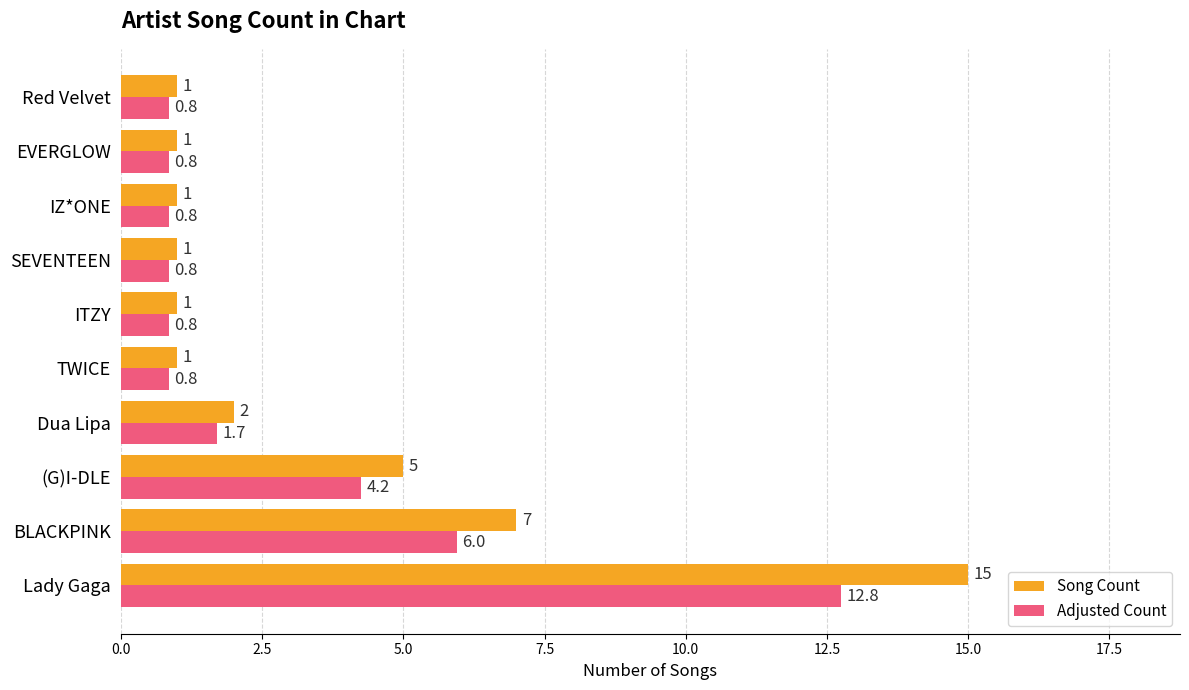

What are all the series names shown in the legend?

Song Count, Adjusted Count